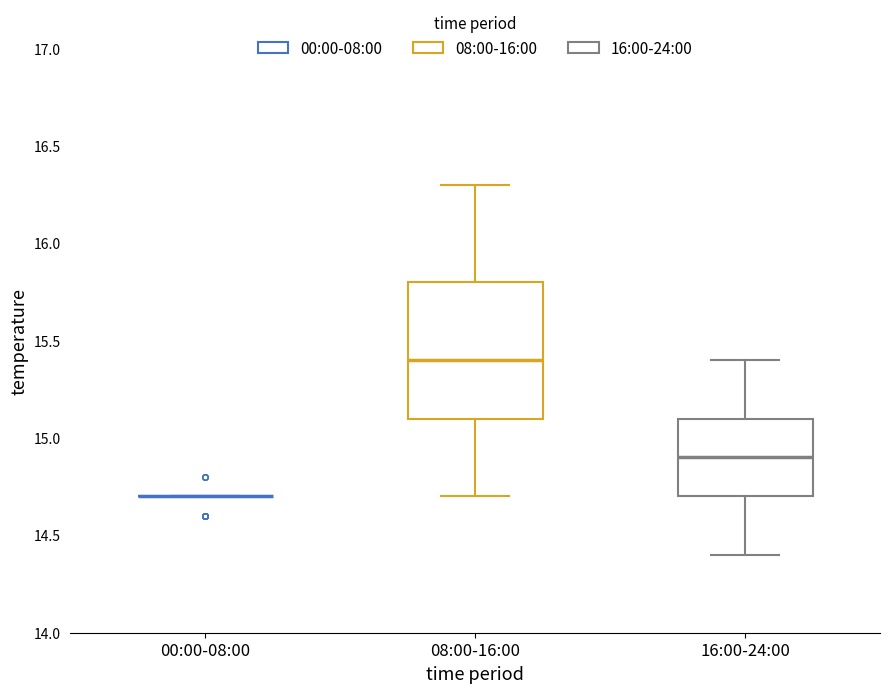

Reading left to right, read every box against the y-axis: the position of its median line, the range the box covers, and the ends of its whiskers. The values are not printed on the chart, so give them approximately, as read against the axis.

00:00-08:00: box collapsed to a line at 14.7, whiskers 14.7 to 14.7
08:00-16:00: median 15.4, box 15.1 to 15.8, whiskers 14.7 to 16.3
16:00-24:00: median 14.9, box 14.7 to 15.1, whiskers 14.4 to 15.4